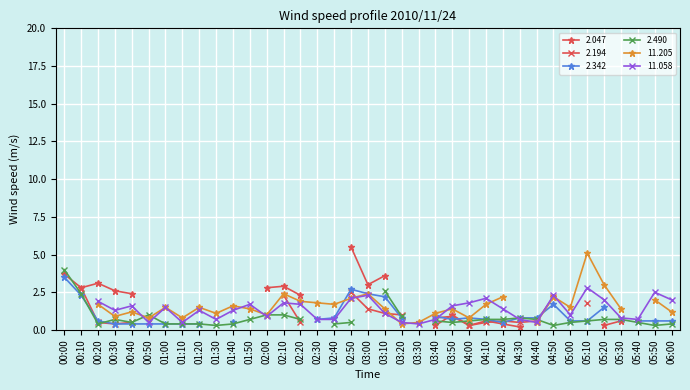

Is the value of 2.342 at 02:40 greater than the value of 2.490 at 01:20?

Yes